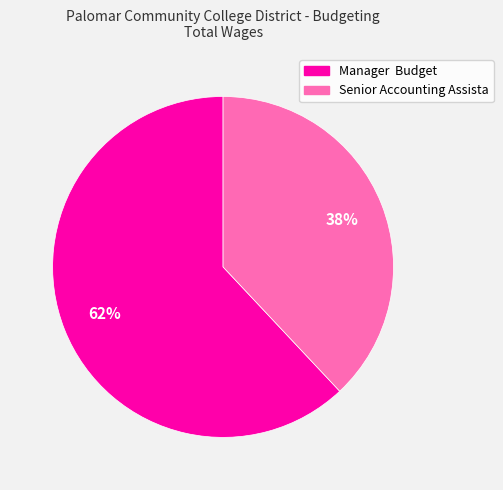

Is it true that Manager Budget is 62% of the pie?

True